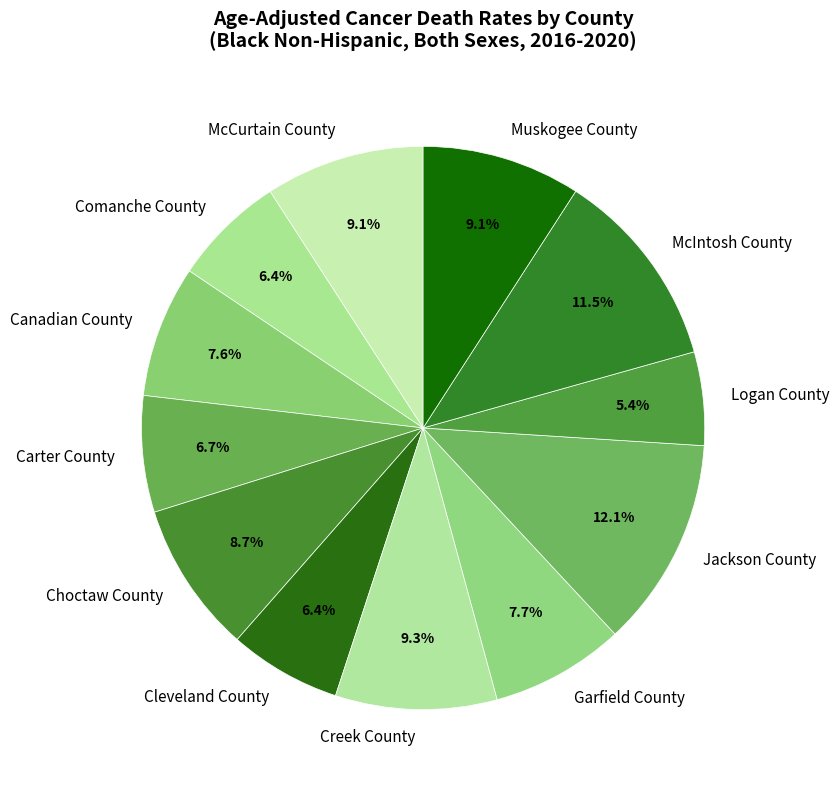

What is the ratio of the value at Garfield County to the value at McIntosh County?

0.7